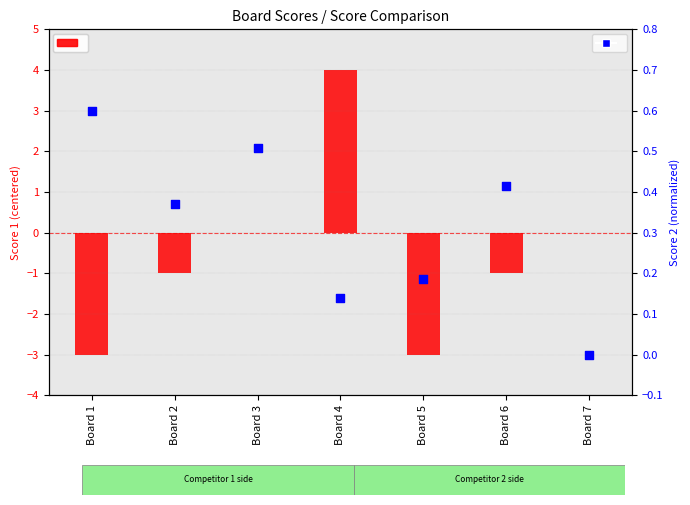

At which category is the sum across all series the highest?

Board 4